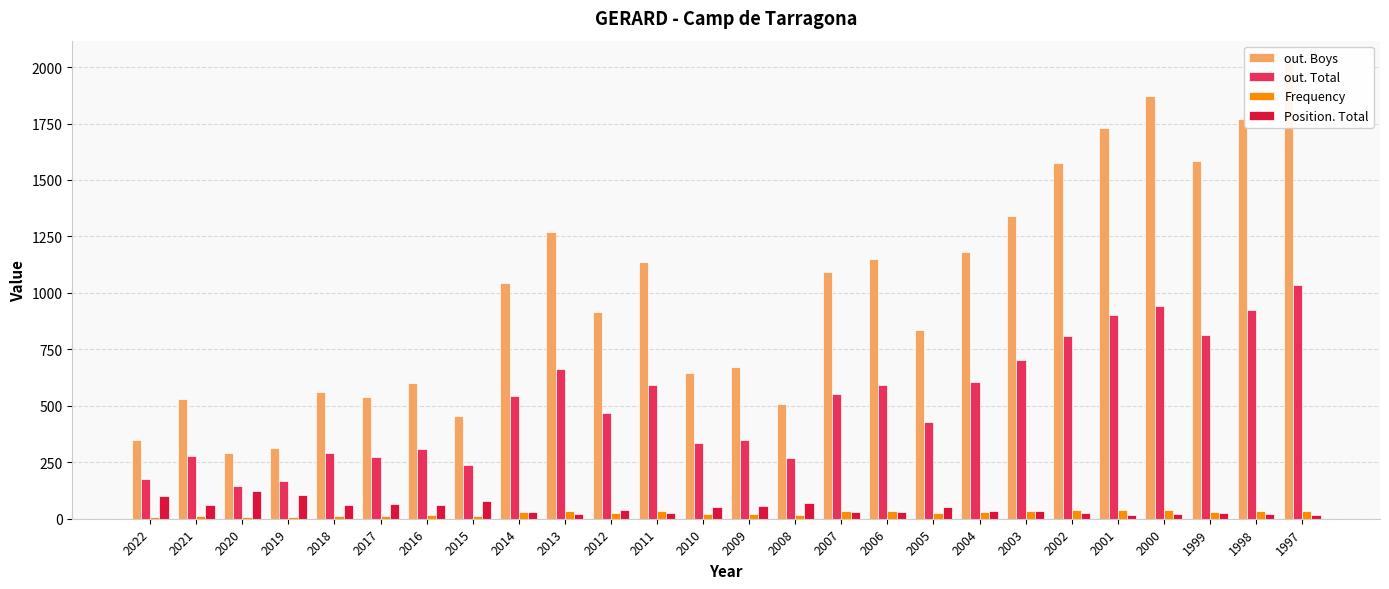

Where is out. Total nearest to the value 591?

2011